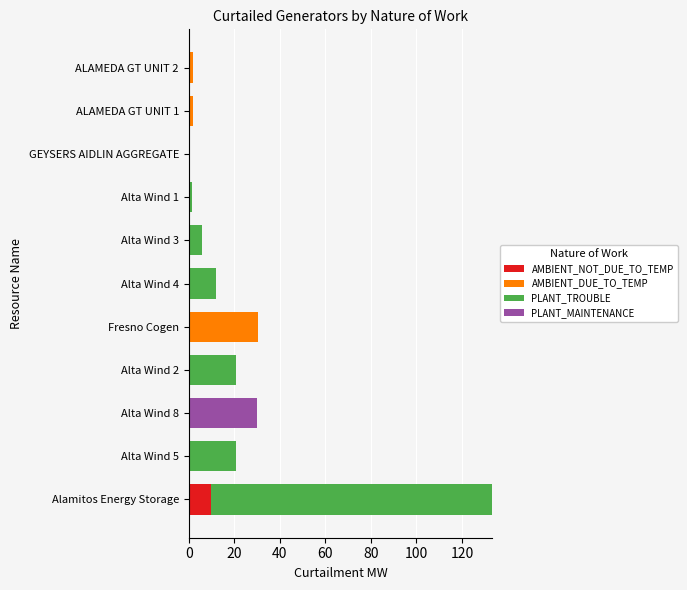

What is the maximum value for AMBIENT_NOT_DUE_TO_TEMP?

10.0